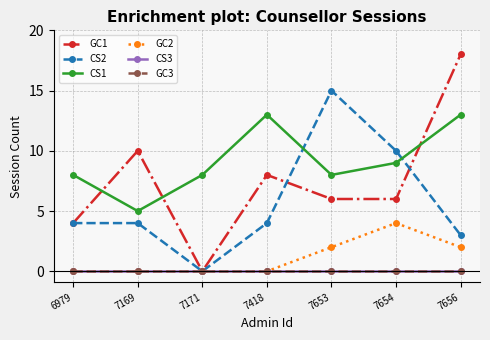

Rank the series at 7656 from lowest to highest value.

CS3, GC3, GC2, CS2, CS1, GC1